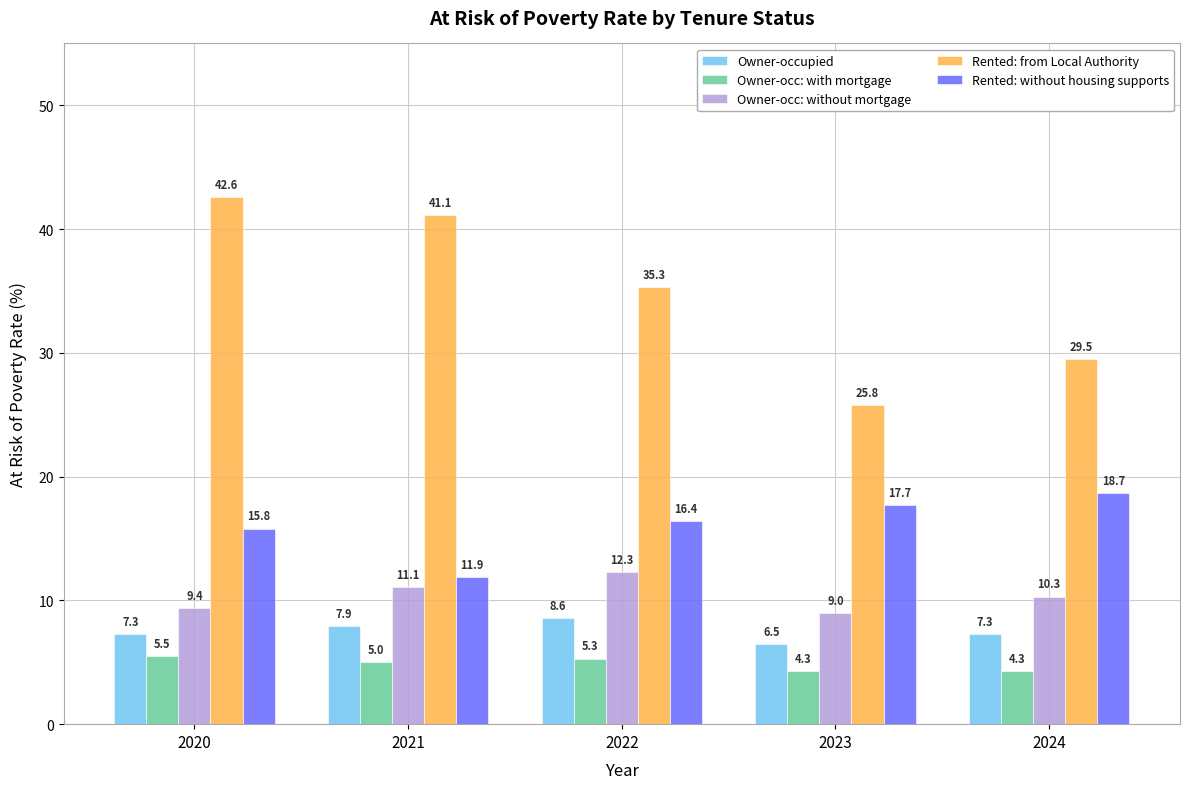

Reading left to right, transcribe all the data shown in this chart.

Owner-occupied: 2020=7.3	2021=7.9	2022=8.6	2023=6.5	2024=7.3
Owner-occ: with mortgage: 2020=5.5	2021=5.0	2022=5.3	2023=4.3	2024=4.3
Owner-occ: without mortgage: 2020=9.4	2021=11.1	2022=12.3	2023=9.0	2024=10.3
Rented: from Local Authority: 2020=42.6	2021=41.1	2022=35.3	2023=25.8	2024=29.5
Rented: without housing supports: 2020=15.8	2021=11.9	2022=16.4	2023=17.7	2024=18.7